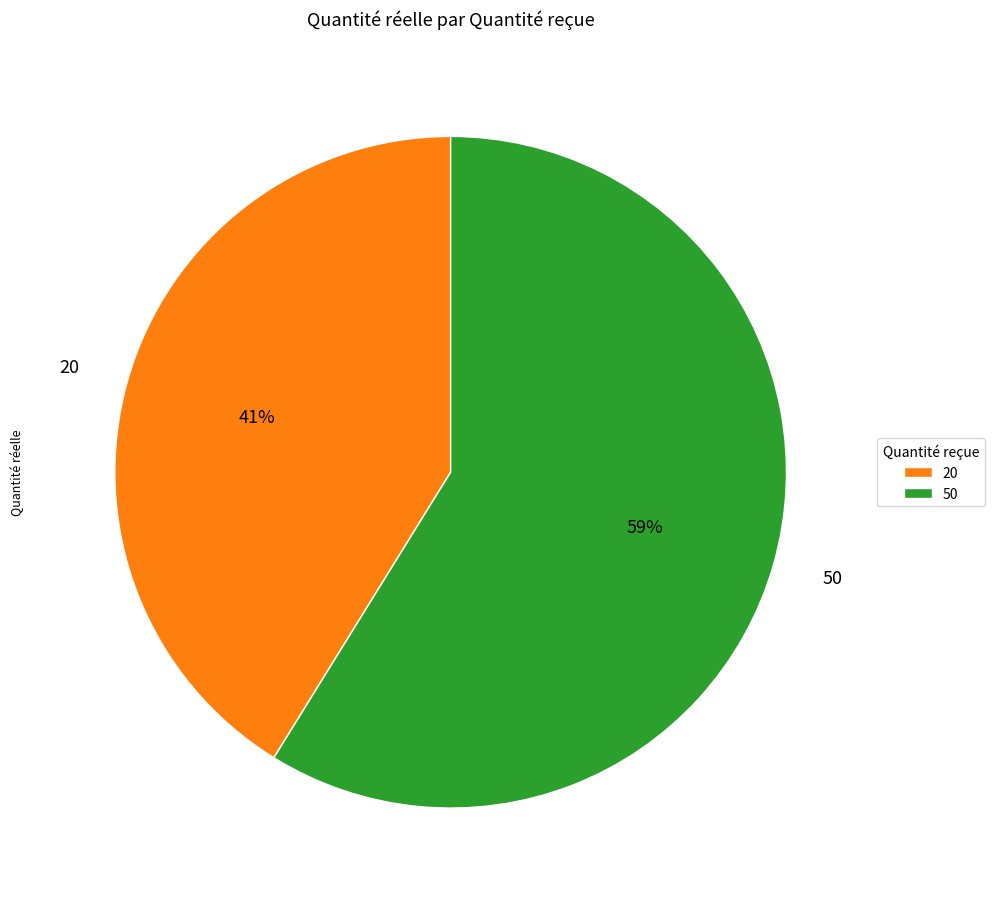

To the nearest percent, what percentage of the pie is 20?

41%